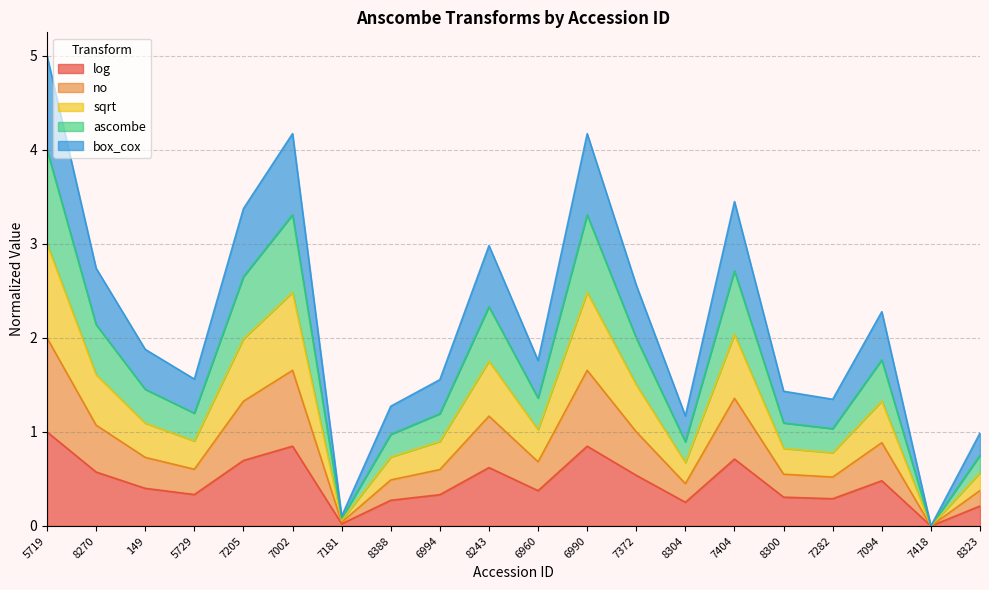

What is the label of the 16th point from the right?

7205